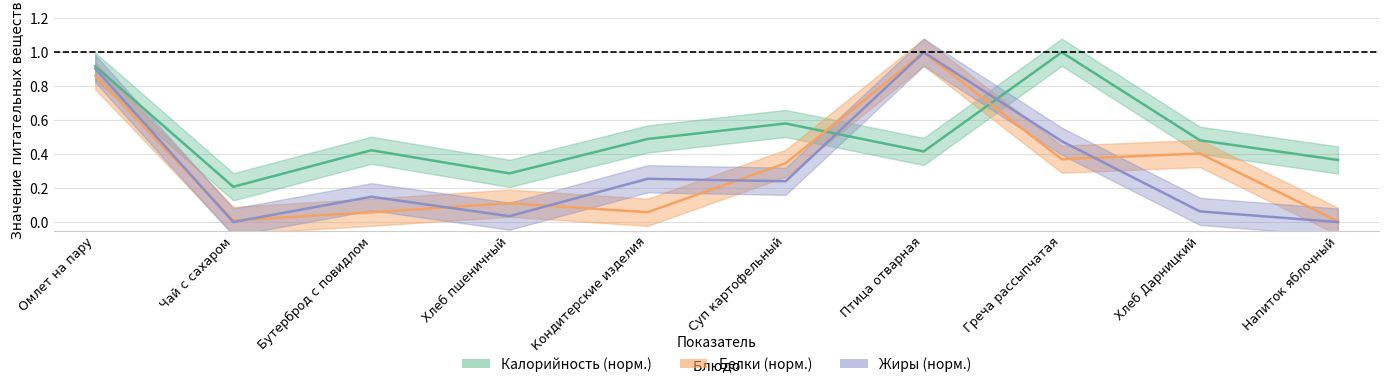

Reading left to right, extract all data points from this chart.

Калорийность: 0.9	0.2	0.4	0.3	0.5	0.6	0.4	1.0	0.5	0.4
Белки: 0.9	0.0	0.1	0.1	0.1	0.3	1.0	0.4	0.4	0.0
Жиры: 0.9	0.0	0.1	0.0	0.3	0.2	1.0	0.5	0.1	0.0